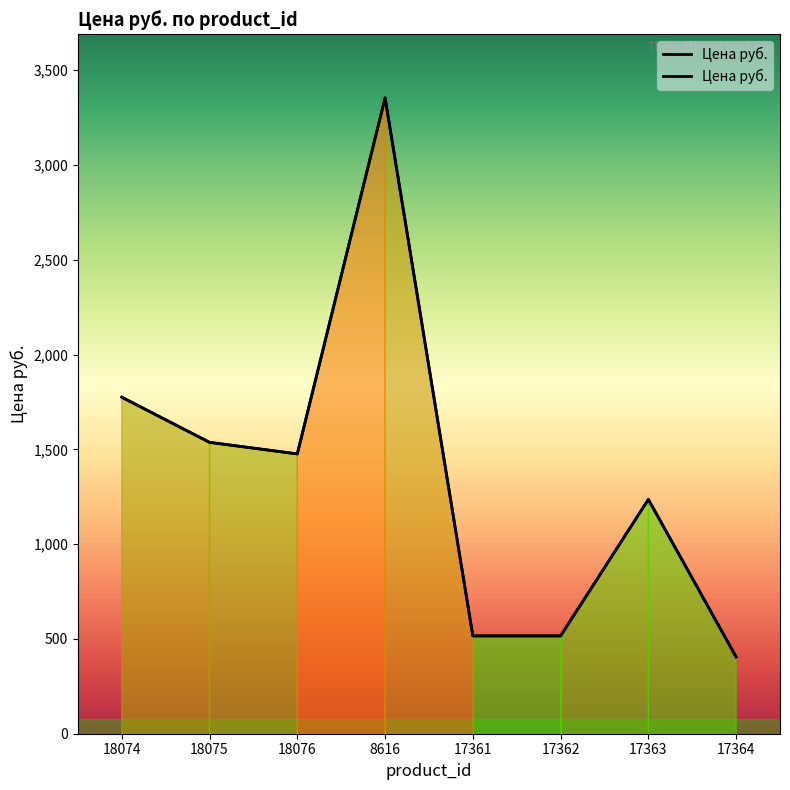

What is the difference between the values at 18075 and 8616?

1817